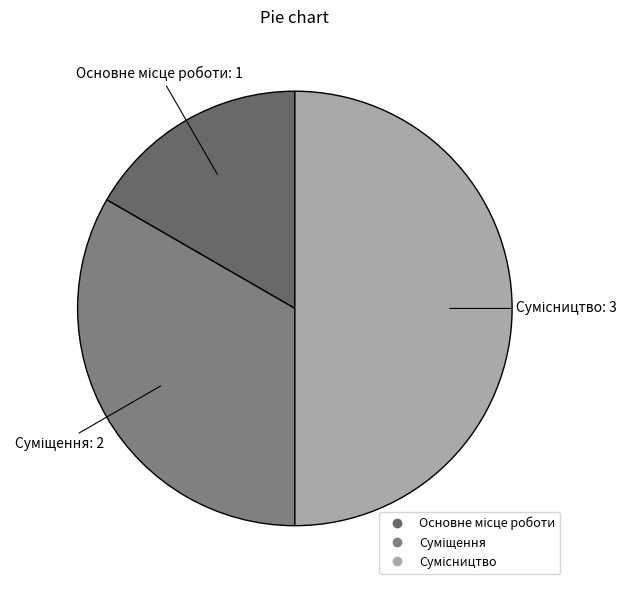

To the nearest percent, what is the combined percentage of Суміщення and Основне місце роботи?

50%